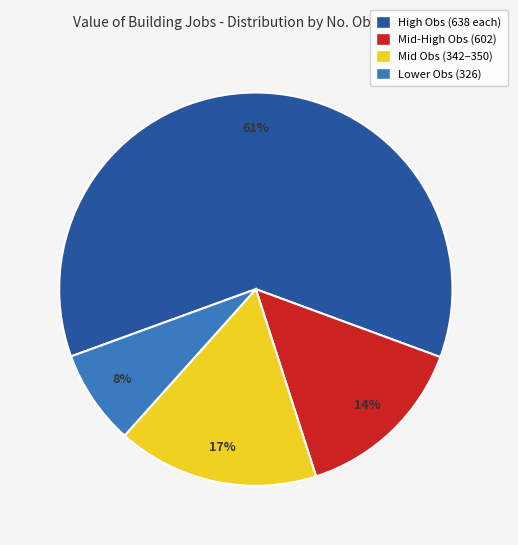

To the nearest percent, what is the average slice percentage?

25%